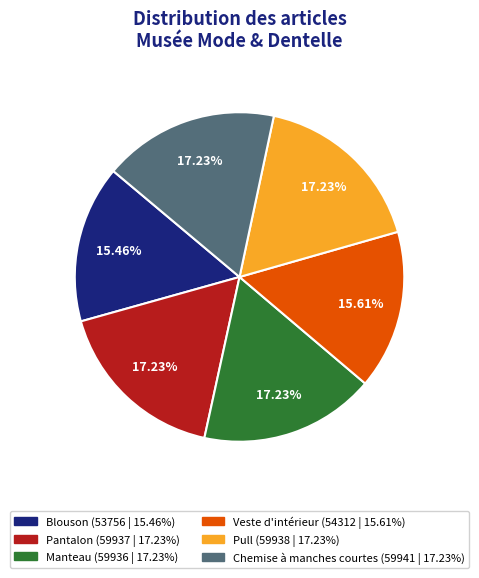

To the nearest percent, what portion does Pull represent?

17%